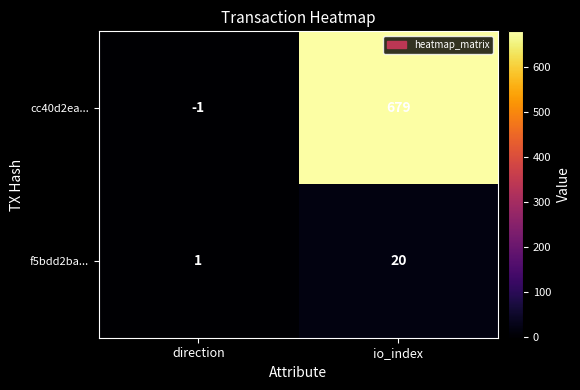

What is the approximate value of f5bdd2ba... at io_index, to the nearest 5?

20